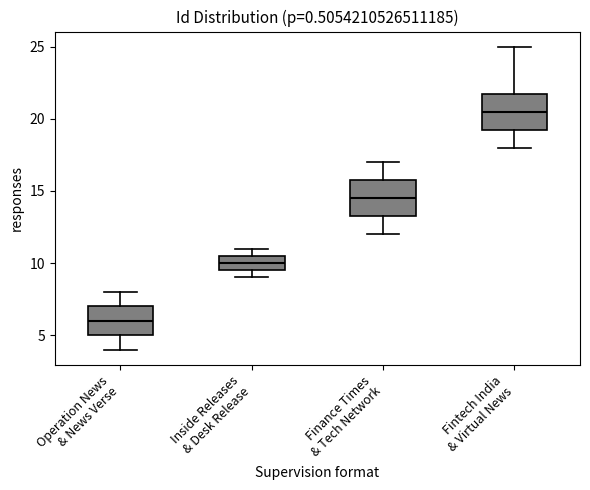

Where is the lower edge of the box for Finance Times & Tech Network on the y-axis? The values are not printed on the chart, so give them approximately, as read against the axis.

13.5